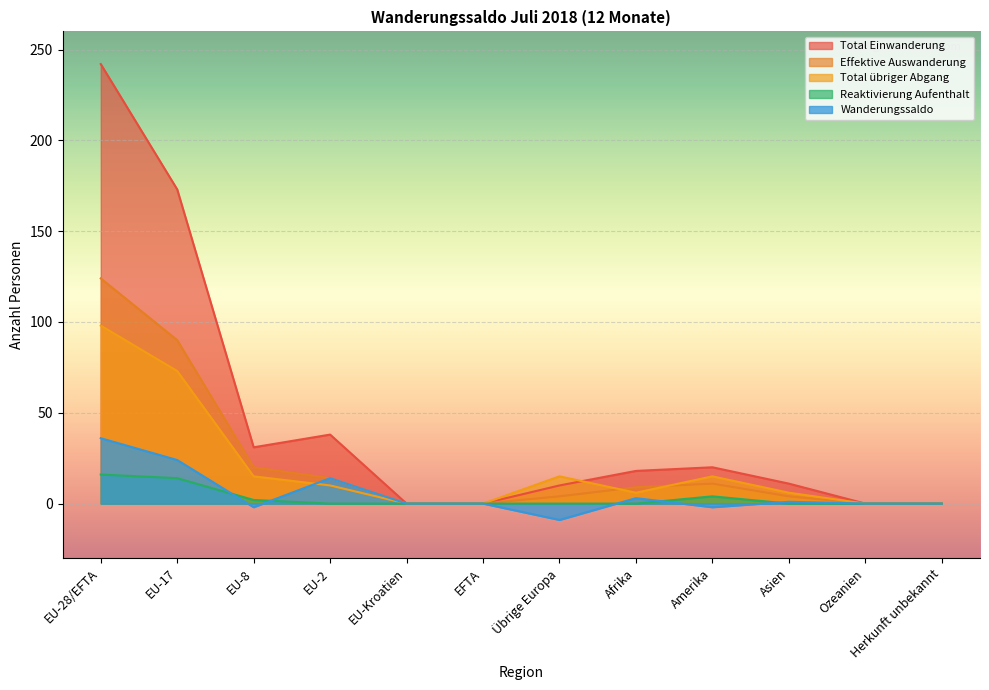

What is the difference between the maximum and minimum values in the Effektive Auswanderung series?

124